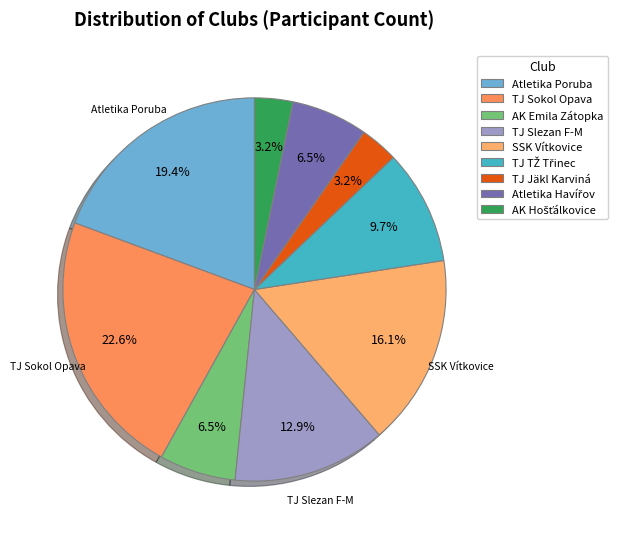

What percentage is the TJ TŽ Třinec slice, to the nearest percent?

10%